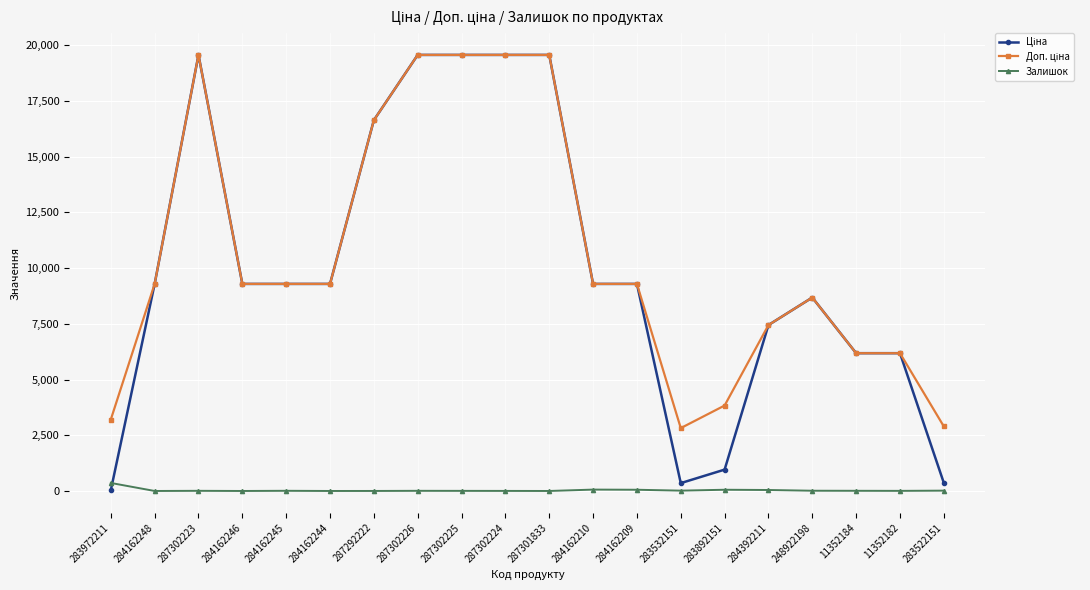

True or false: Залишок has more than 1 interior local peaks.

True